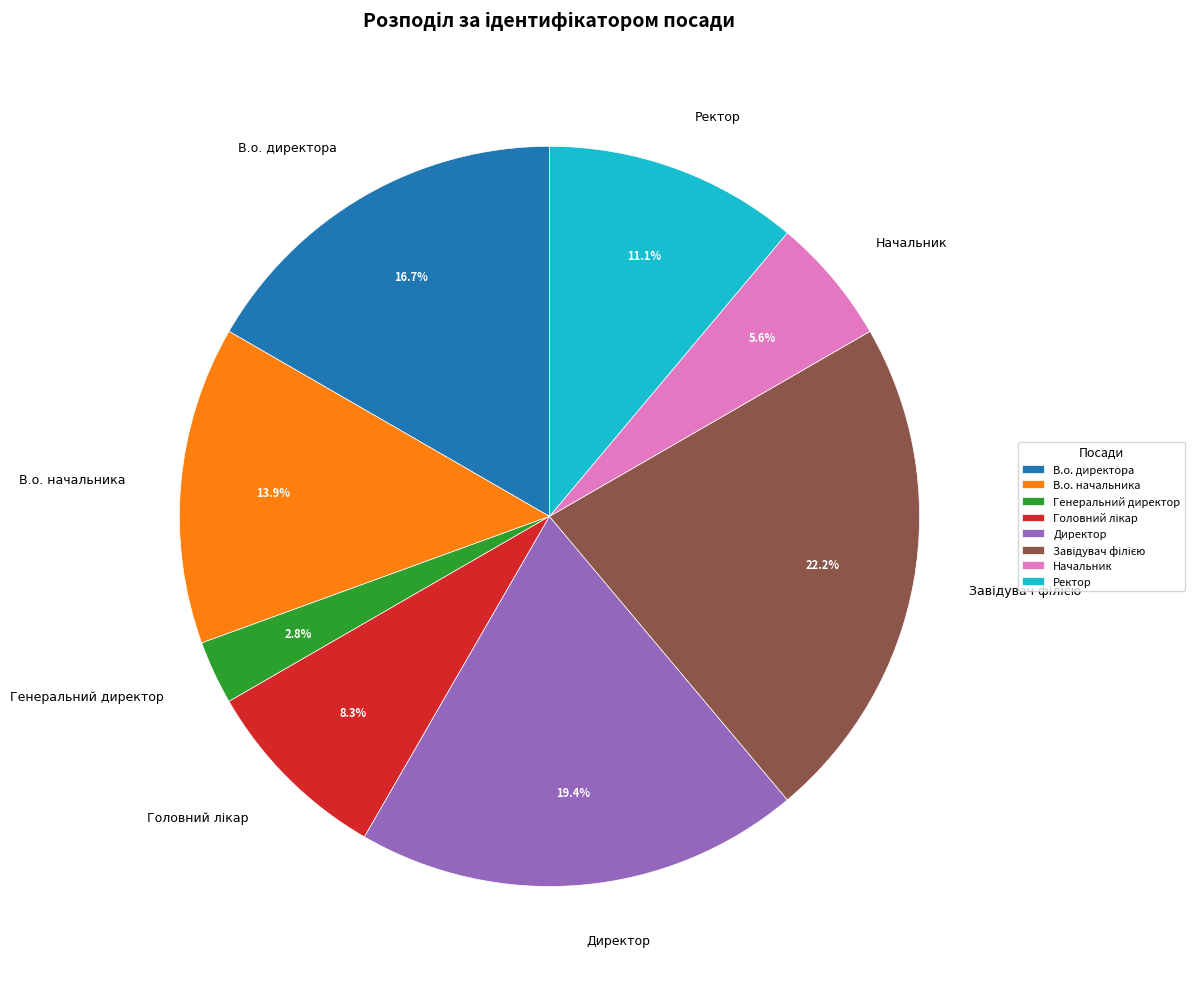

Which category has the smallest portion of the pie?

Генеральний директор